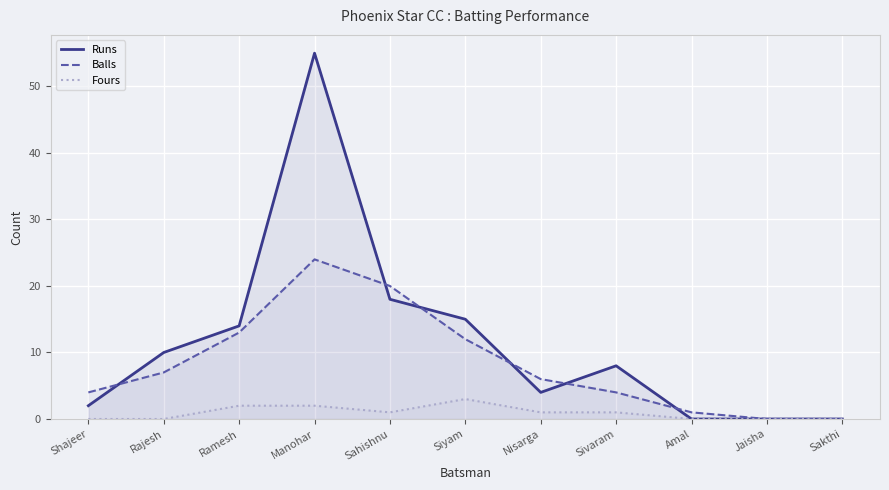

Does the chart display data point markers on the line(s)?

No